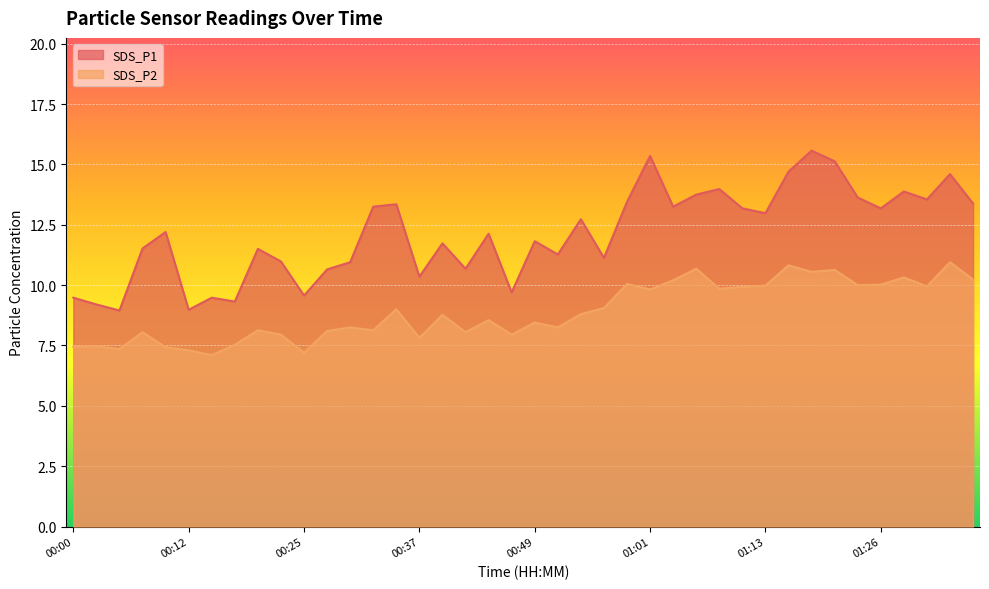

How many lines are shown in the chart?

2